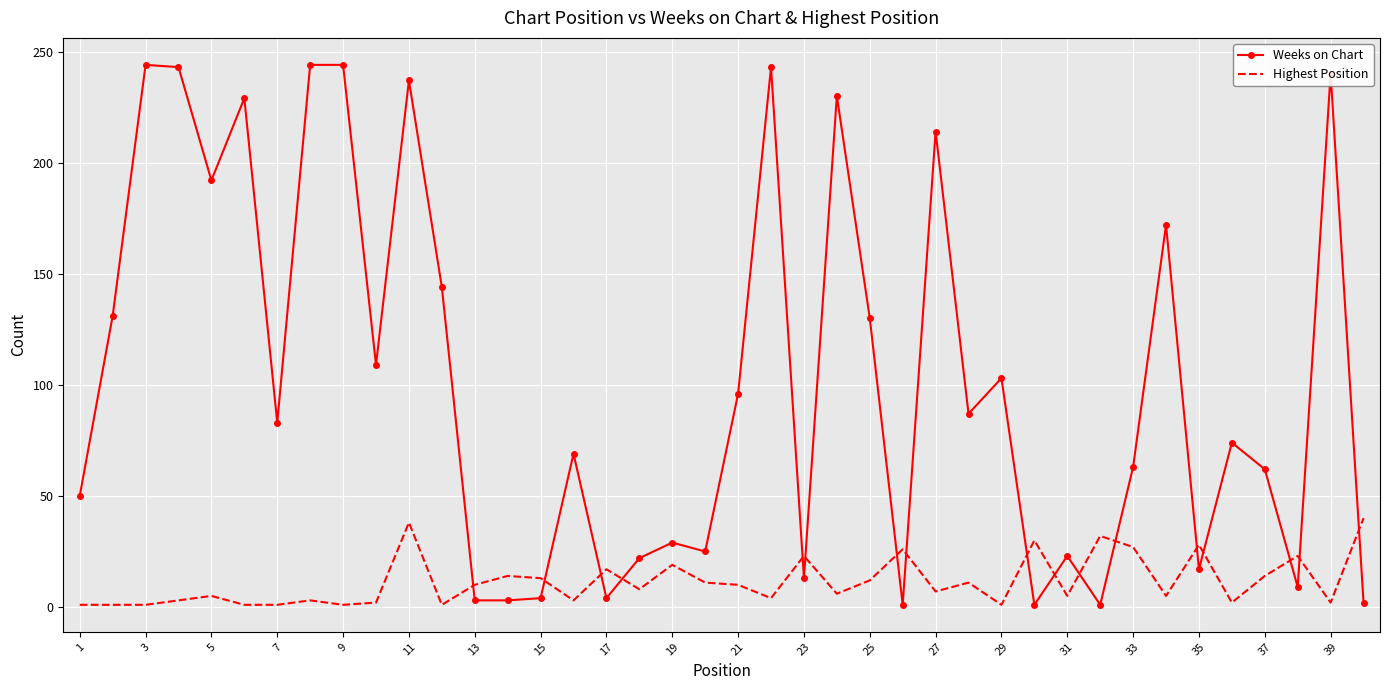

List the series in order of their peak value, lowest first.

Highest Position, Weeks on Chart